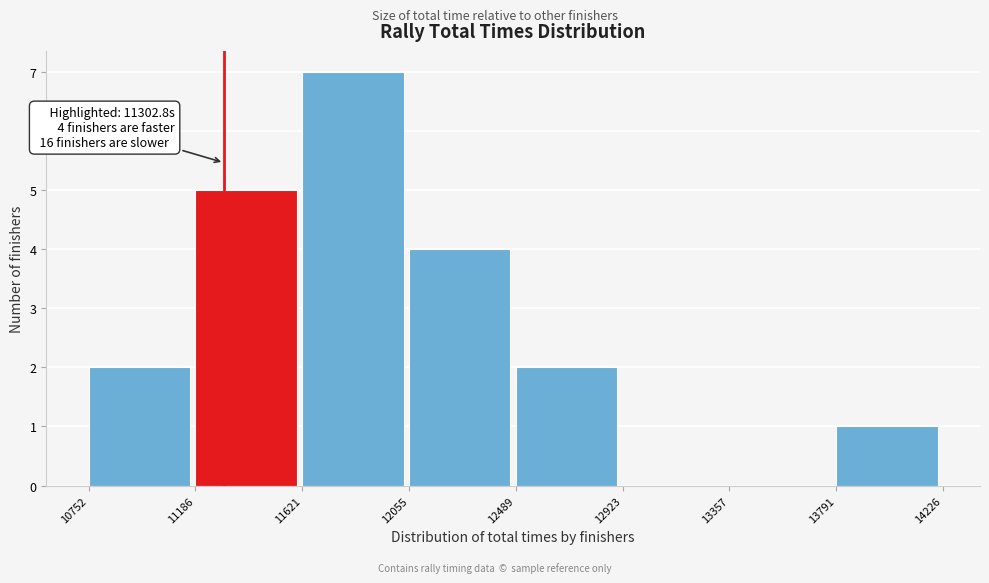

Which range on the x-axis has the tallest bar?

11621 to 12055